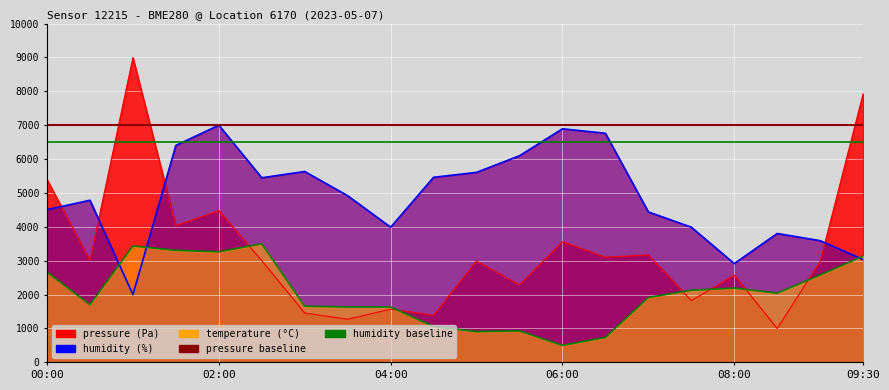

The value of humidity baseline at 00:00 is 10924. True or false?

False